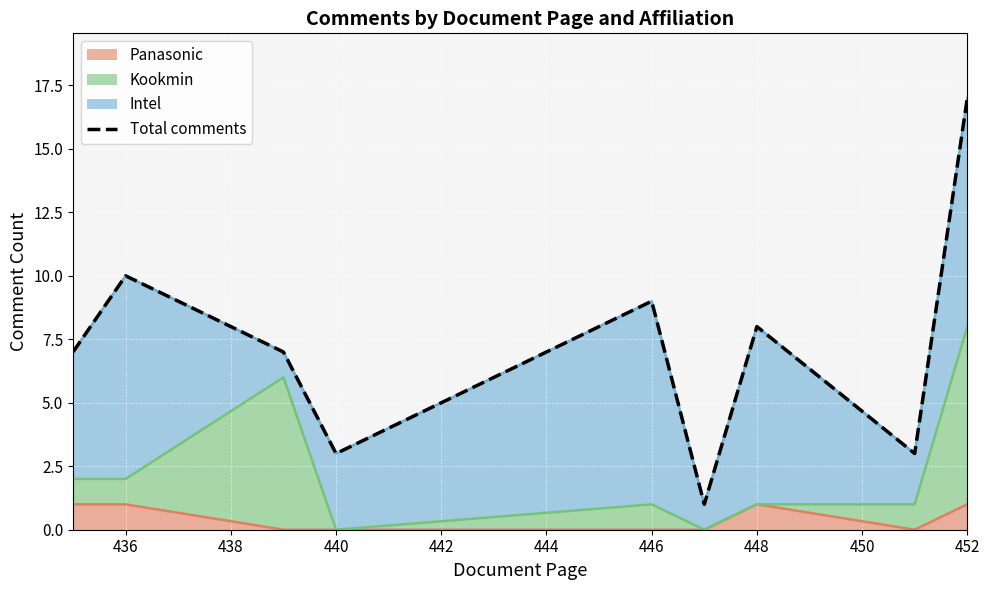

At which category does the chart reach its minimum across all series?

444